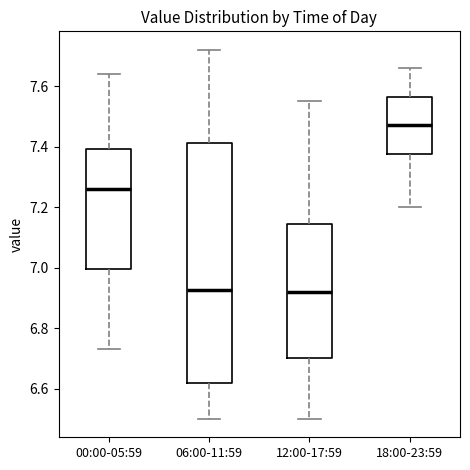

Reading left to right, read every box against the y-axis: the position of its median line, the range the box covers, and the ends of its whiskers. The values are not printed on the chart, so give them approximately, as read against the axis.

00:00-05:59: median 7.26, box 7.00 to 7.40, whiskers 6.74 to 7.64
06:00-11:59: median 6.92, box 6.62 to 7.42, whiskers 6.50 to 7.72
12:00-17:59: median 6.92, box 6.70 to 7.14, whiskers 6.50 to 7.56
18:00-23:59: median 7.48, box 7.38 to 7.56, whiskers 7.20 to 7.66